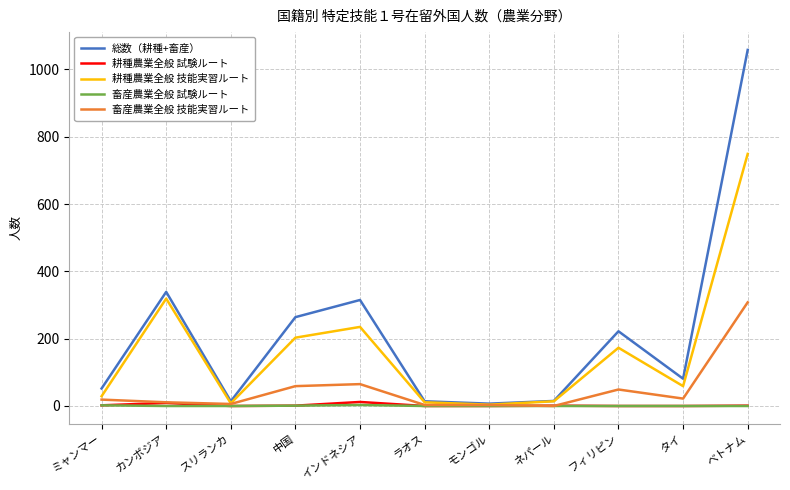

What is the maximum value for 耕種農業全般 技能実習ルート?

749